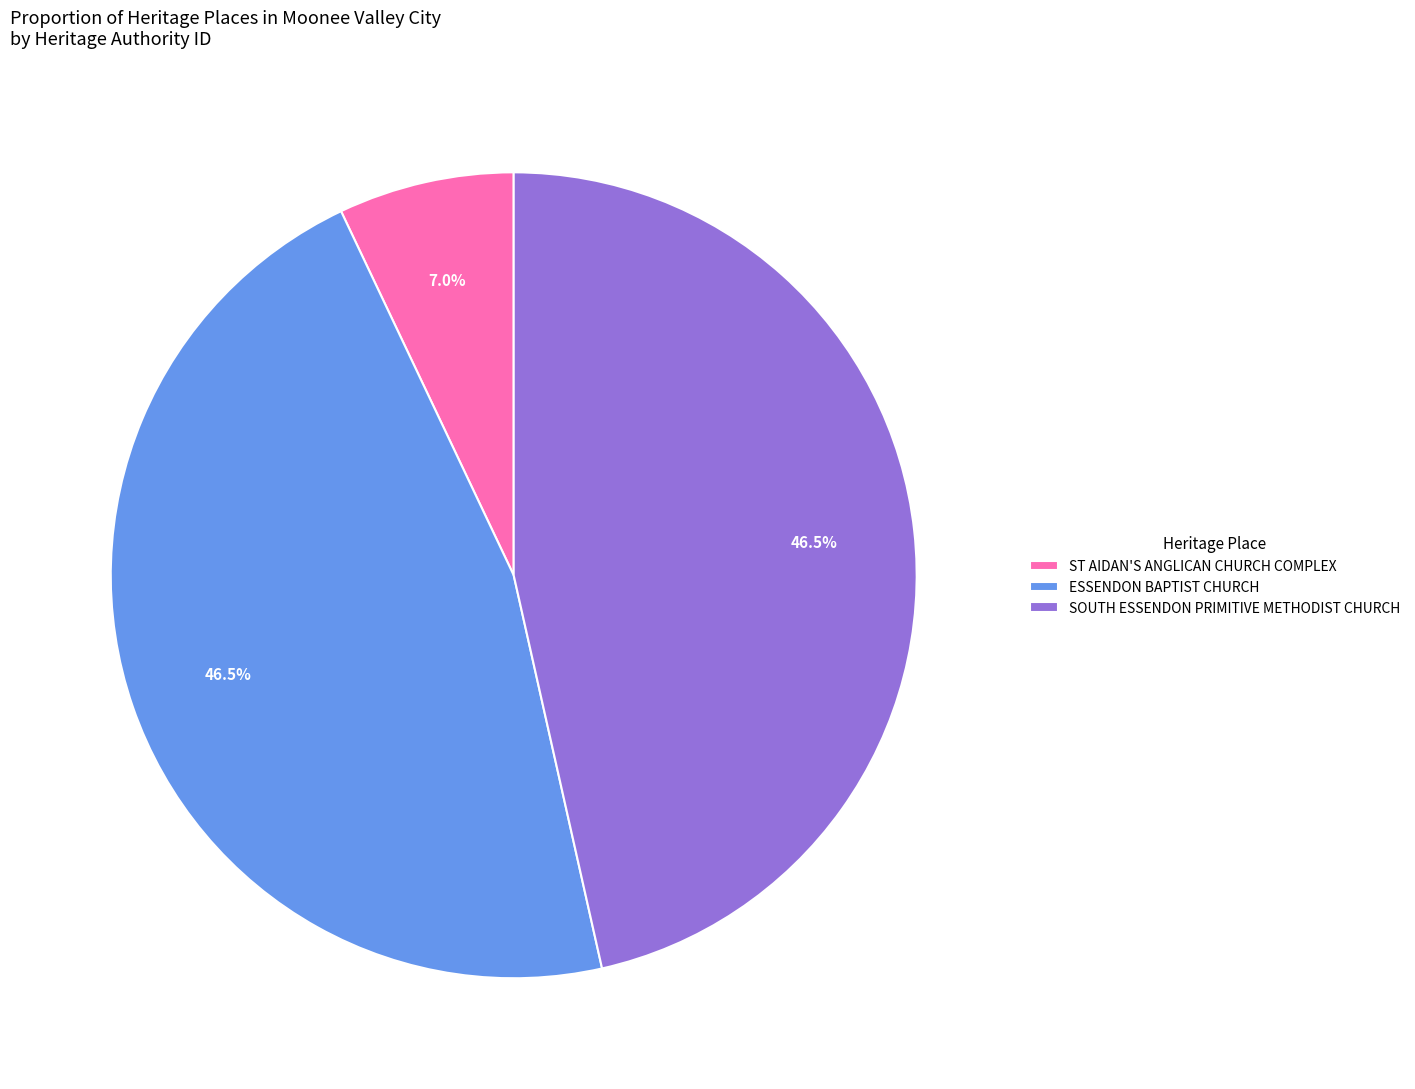

To the nearest percent, what is the average slice percentage?

33%